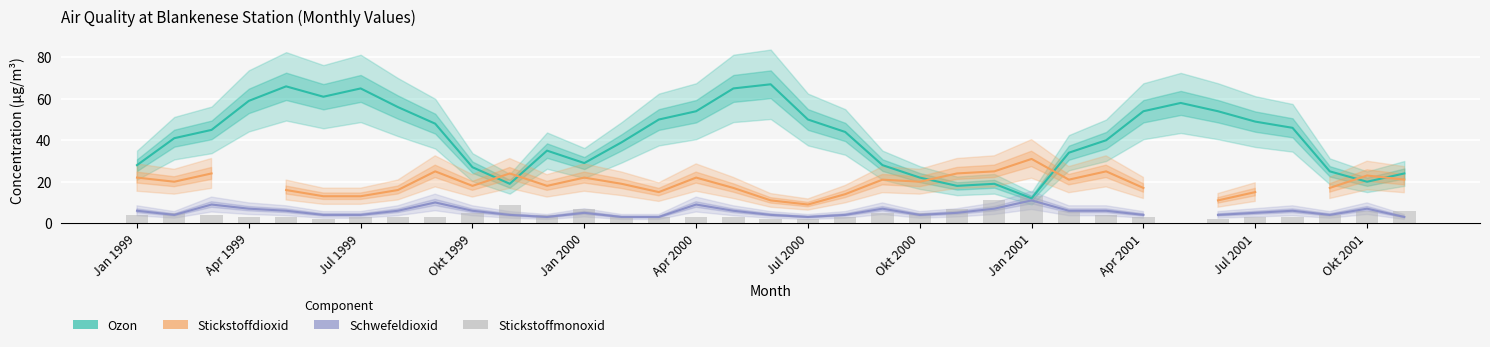

How many data points in Ozon are above 44?

17